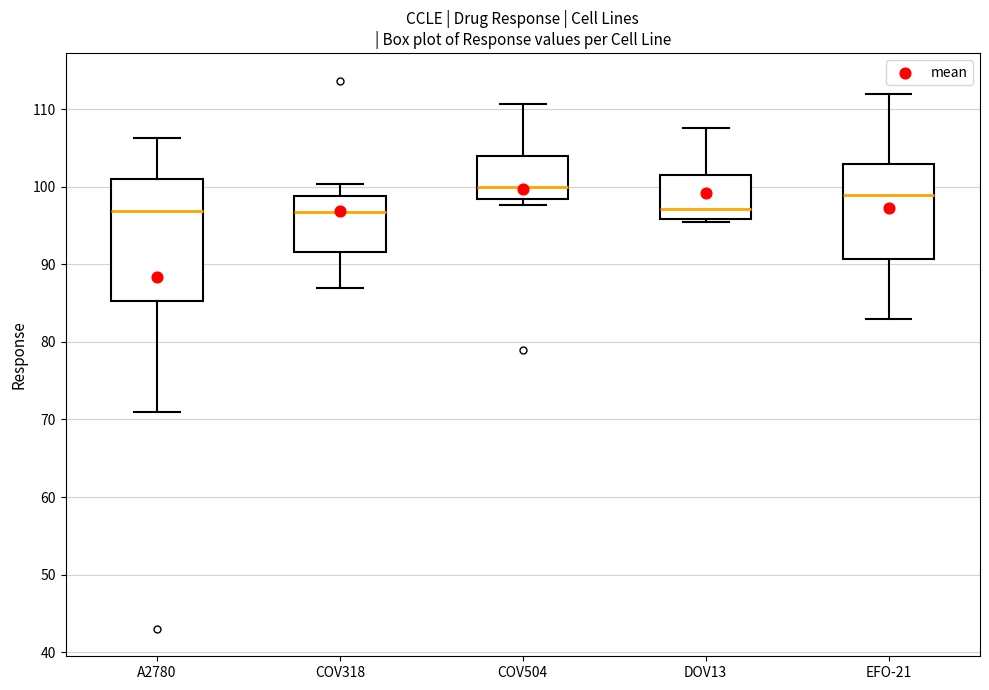

Where does the upper whisker of the box for EFO-21 end on the y-axis? The values are not printed on the chart, so give them approximately, as read against the axis.

112